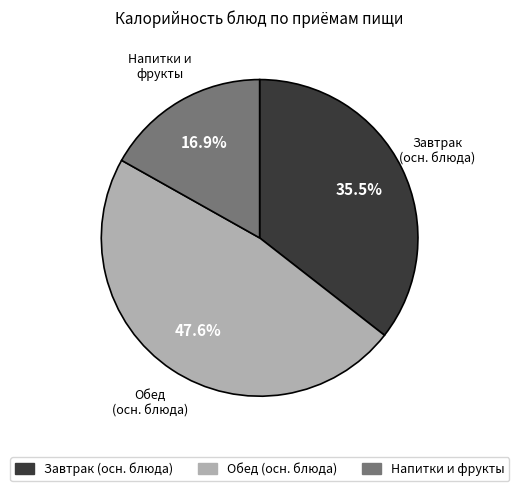

Do Завтрак (осн. блюда) and Обед (осн. блюда) together represent more than half of the pie?

Yes